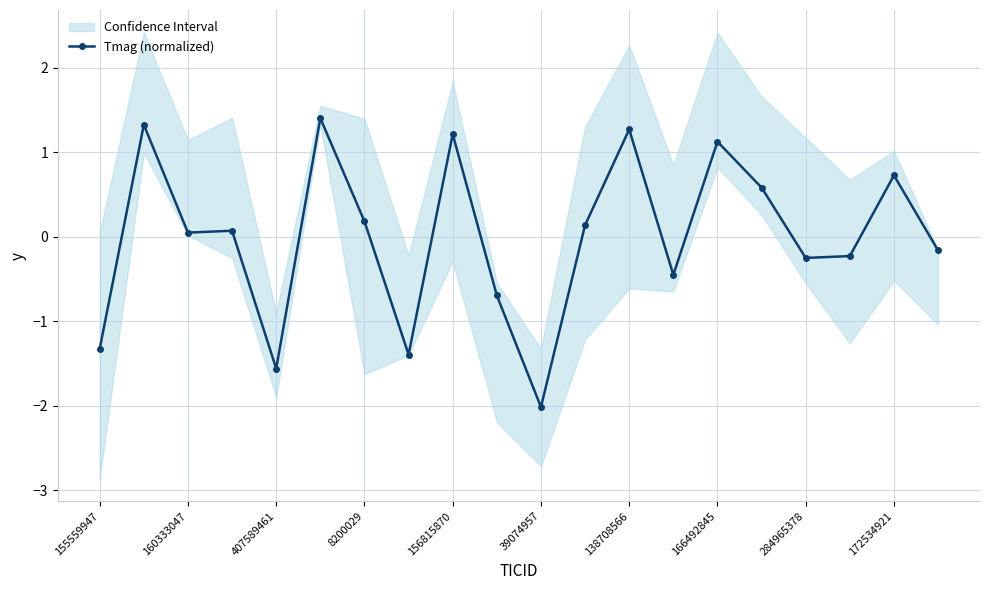

True or false: Tmag (normalized) has more than 1 interior local peaks.

True